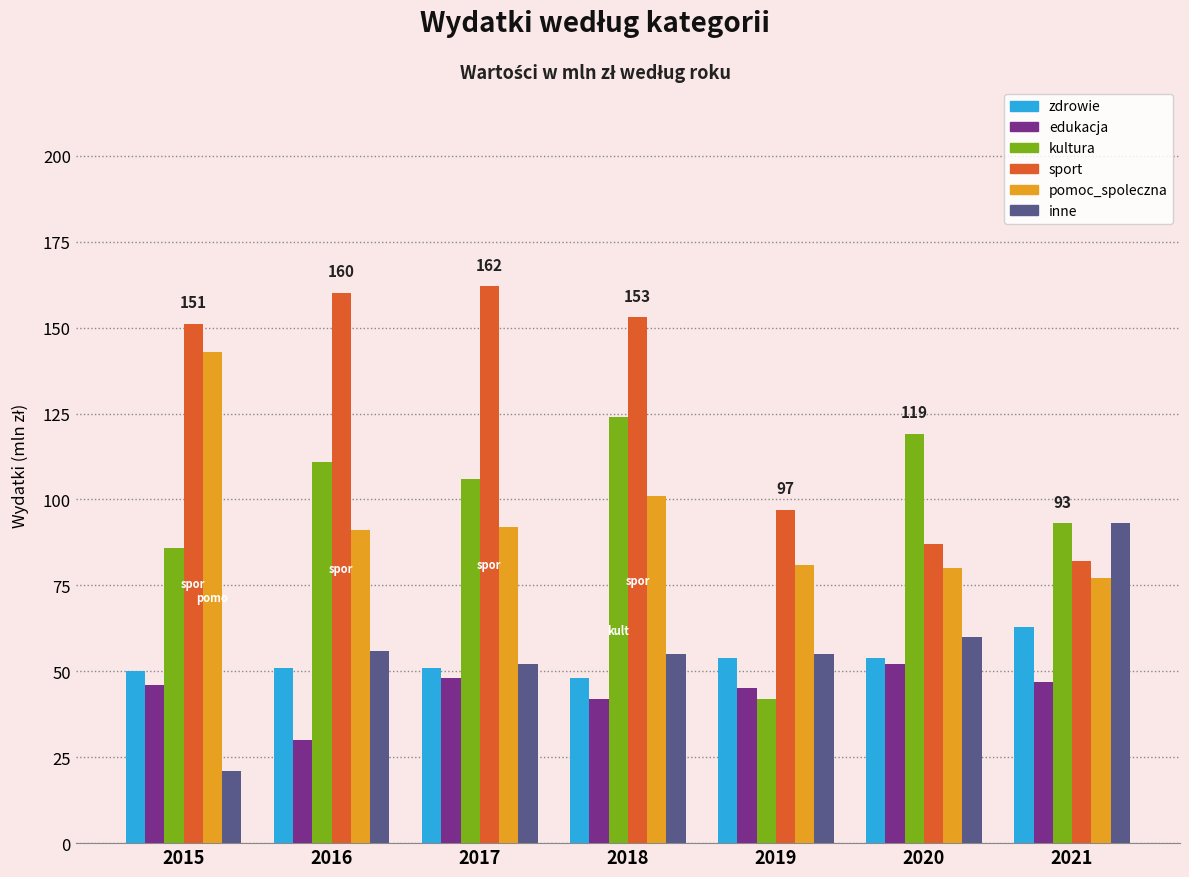

What is the difference between the sport values at 2020 and 2021?

5